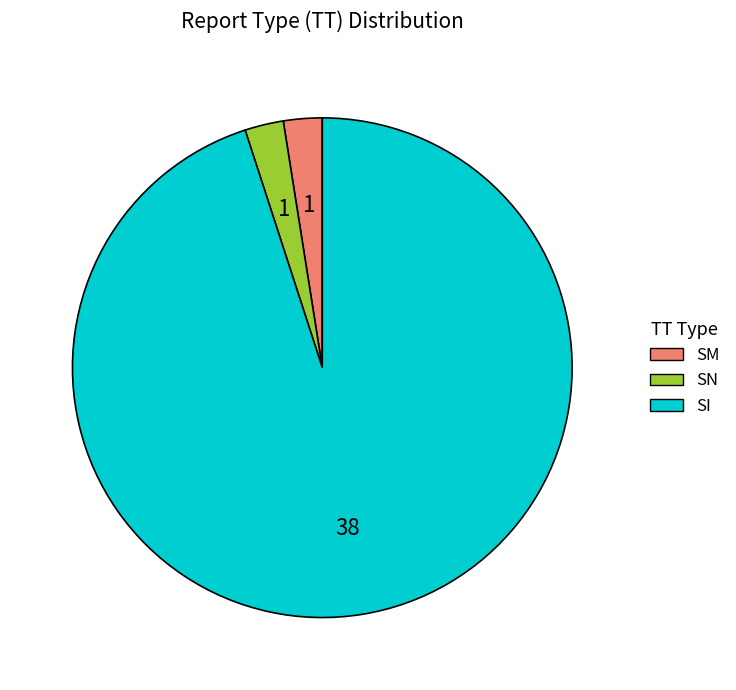

What is the largest slice in the pie chart?

SI